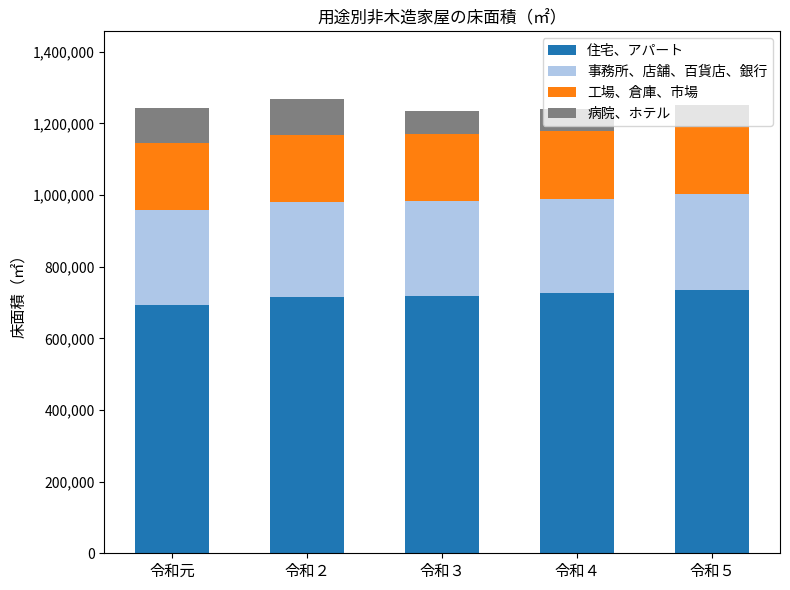

What is the total value across all series at 令和４?

1240571